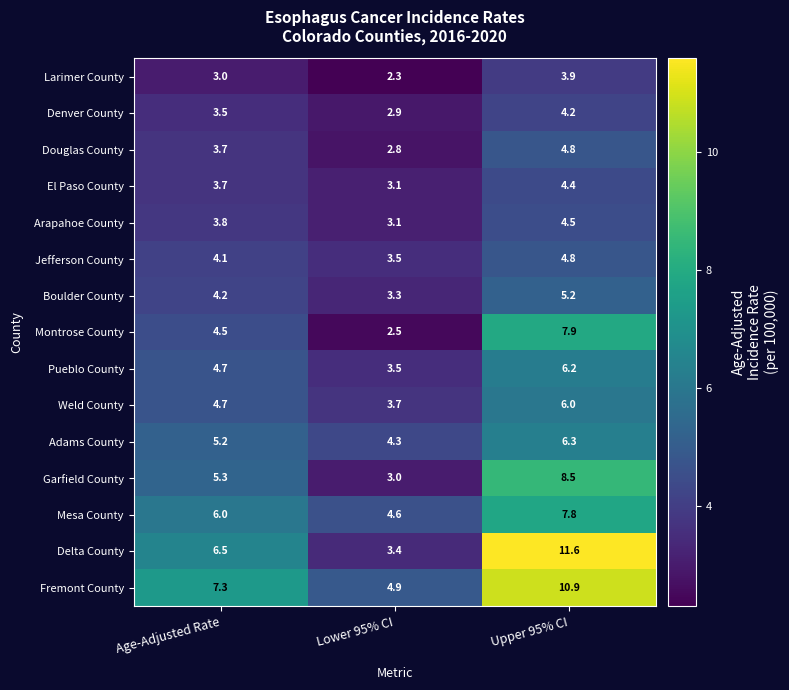

What is the total value across all series at Age-Adjusted Rate?

70.2